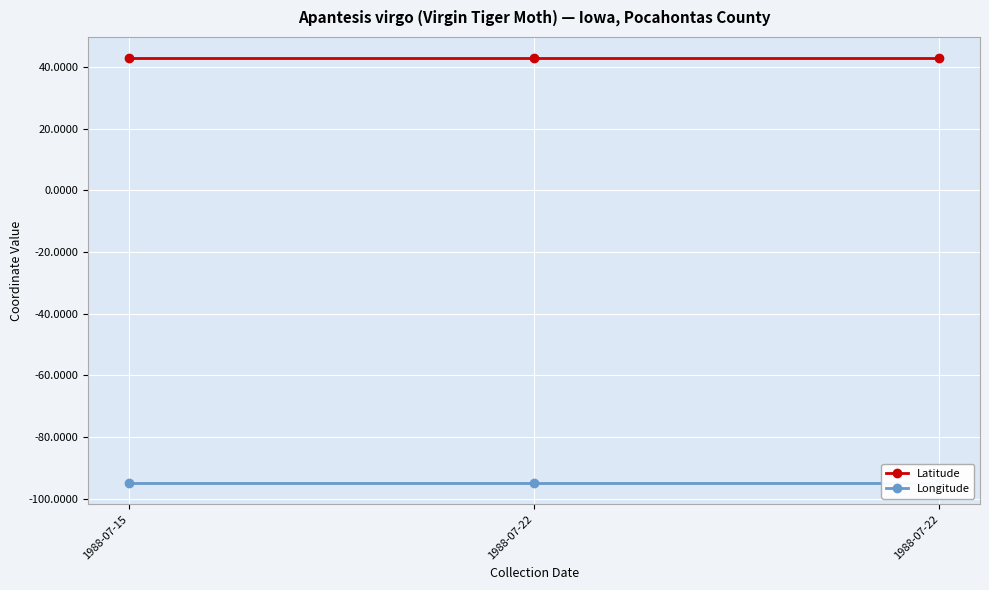

Where is Latitude nearest to the value 42?

1988-07-15